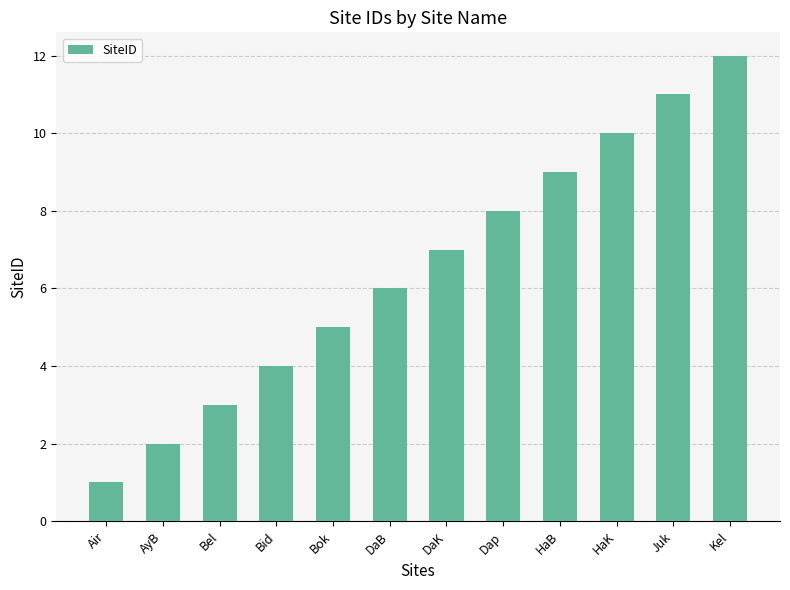

What is the label of the 8th bar from the left?

Dap